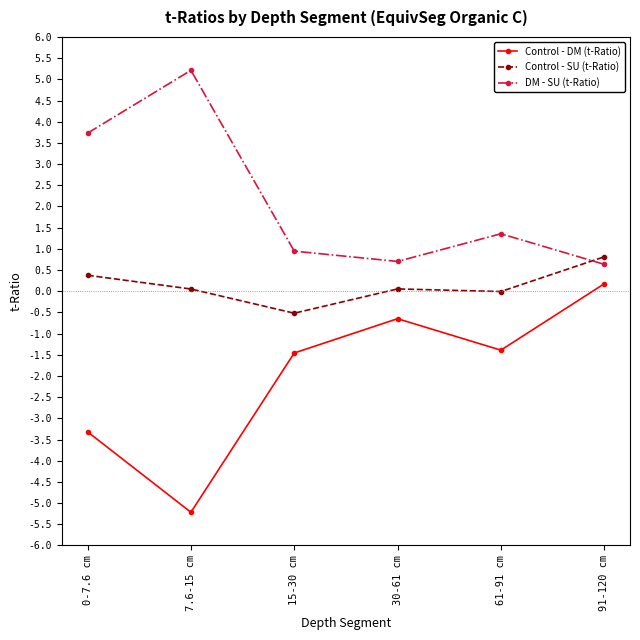

True or false: Control - SU (t-Ratio) has more than 2 interior local peaks.

False